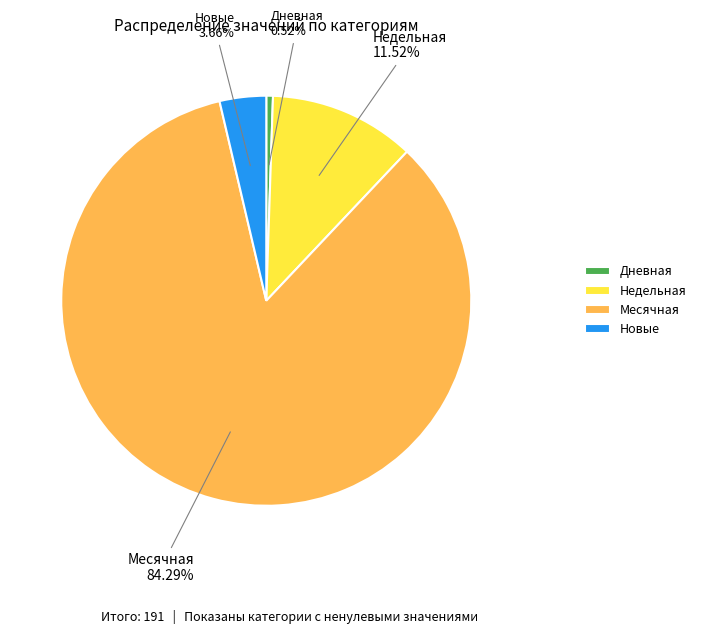

Which has a higher value, Новые or Месячная?

Месячная